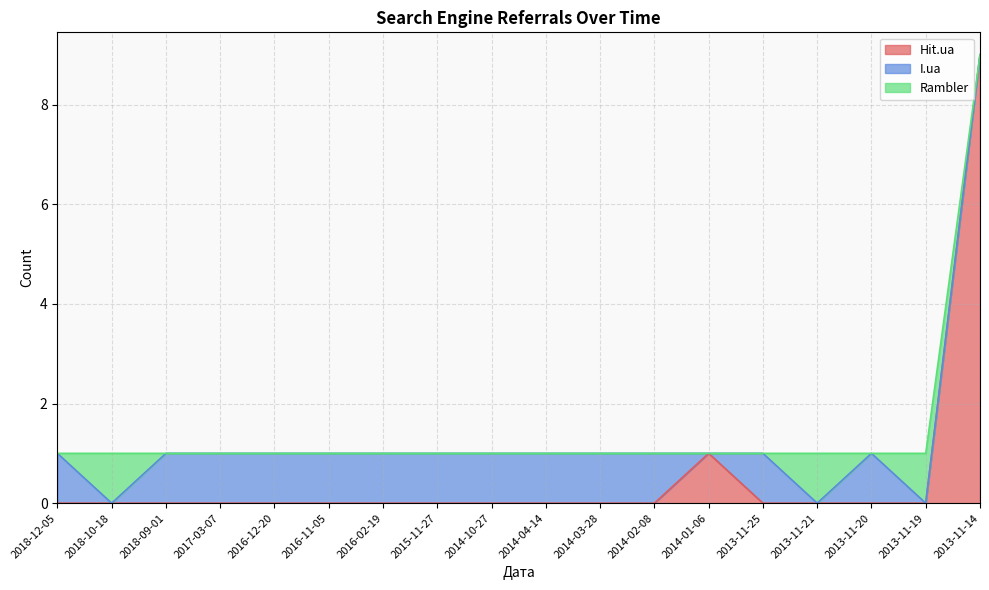

Rank the series by their maximum value, from highest to lowest.

Hit.ua, I.ua, Rambler